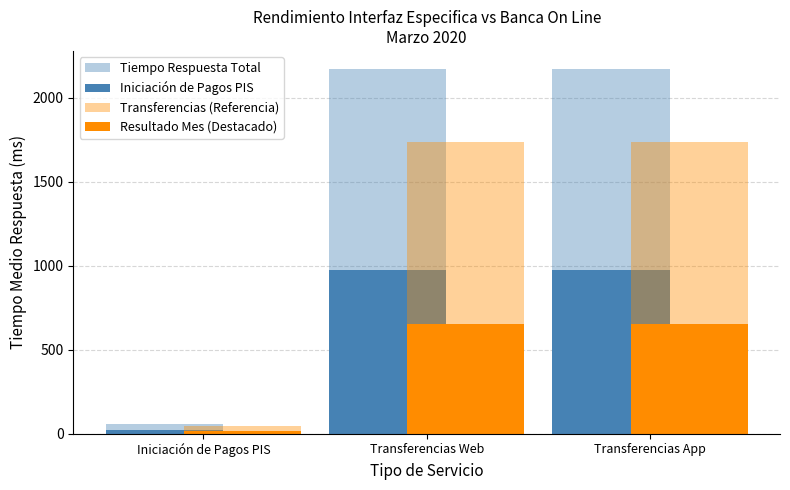

At which category is the sum across all series the highest?

Transferencias Web